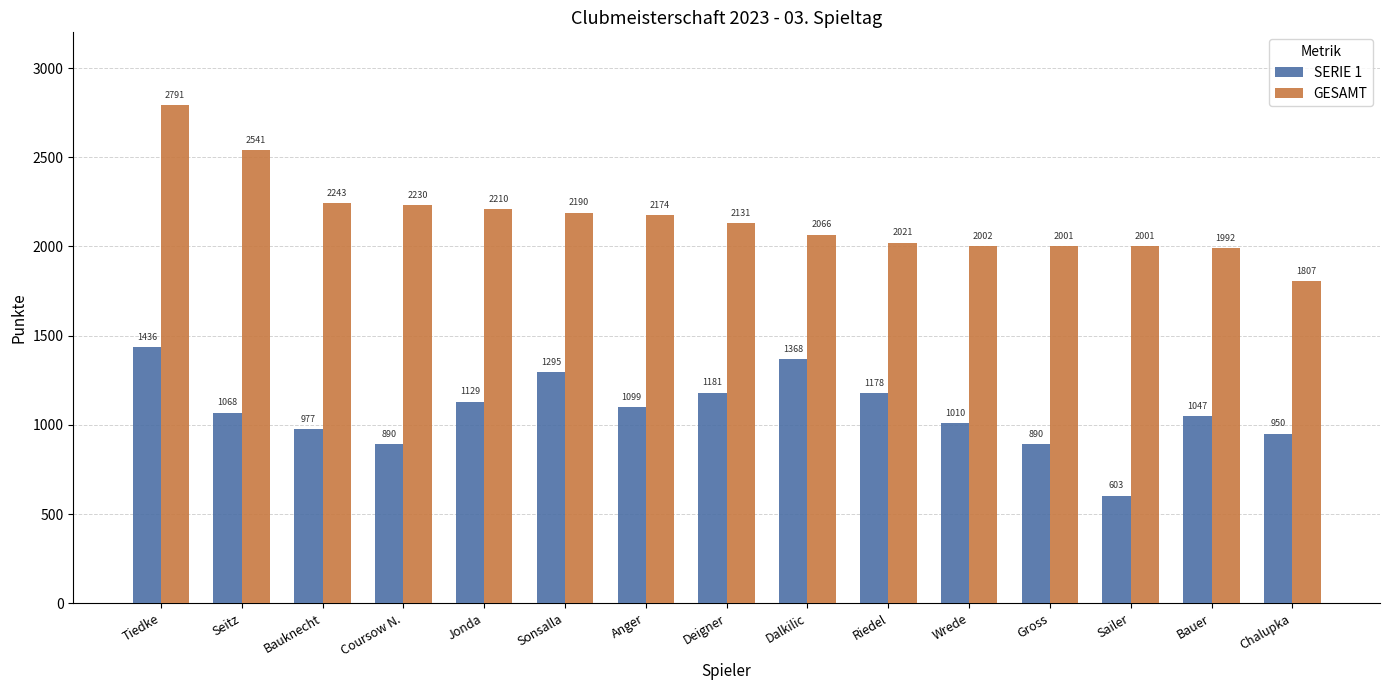

The value of GESAMT at Seitz is 1189. True or false?

False